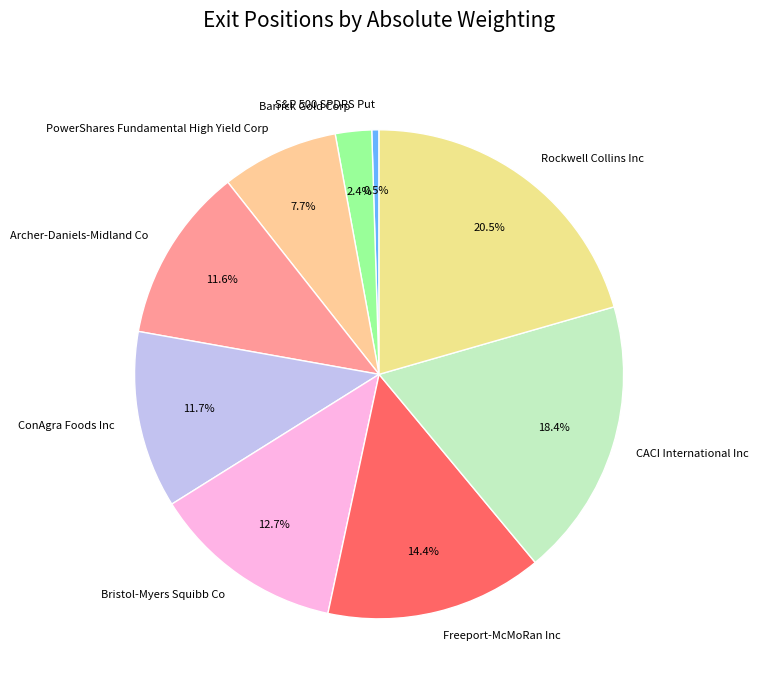

Count the number of slices in the pie.

9